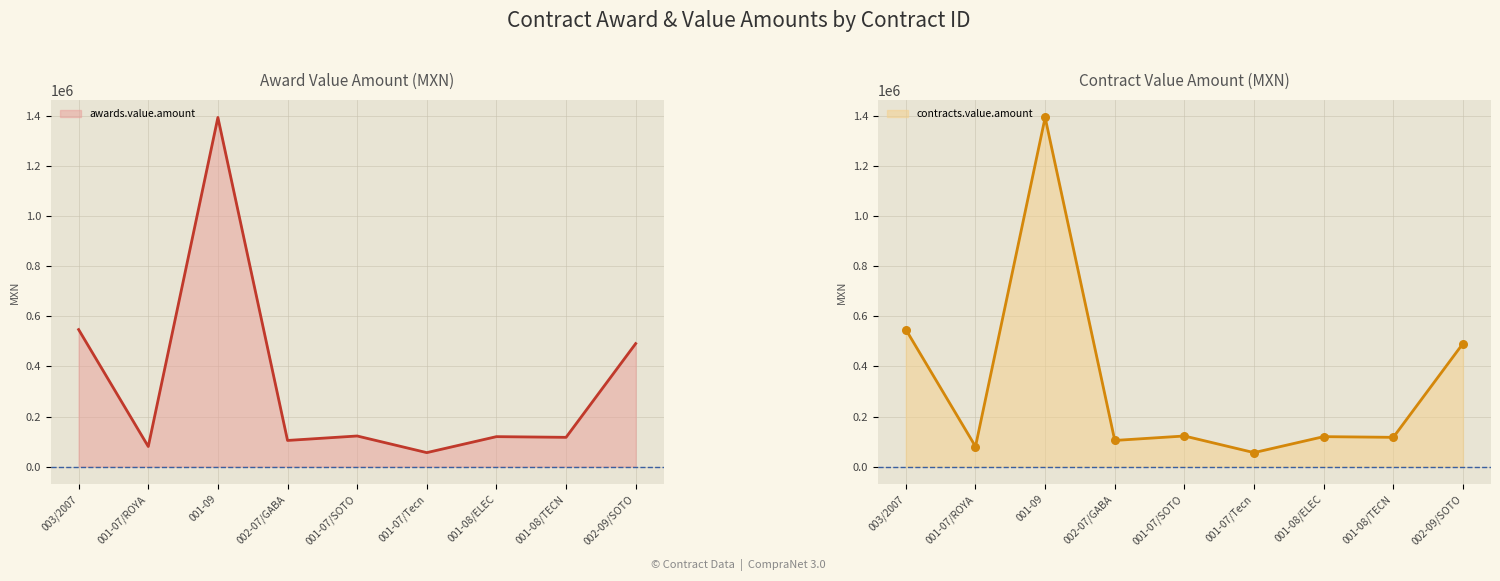

Which series has the widest spread of Y values?

awards.value.amount